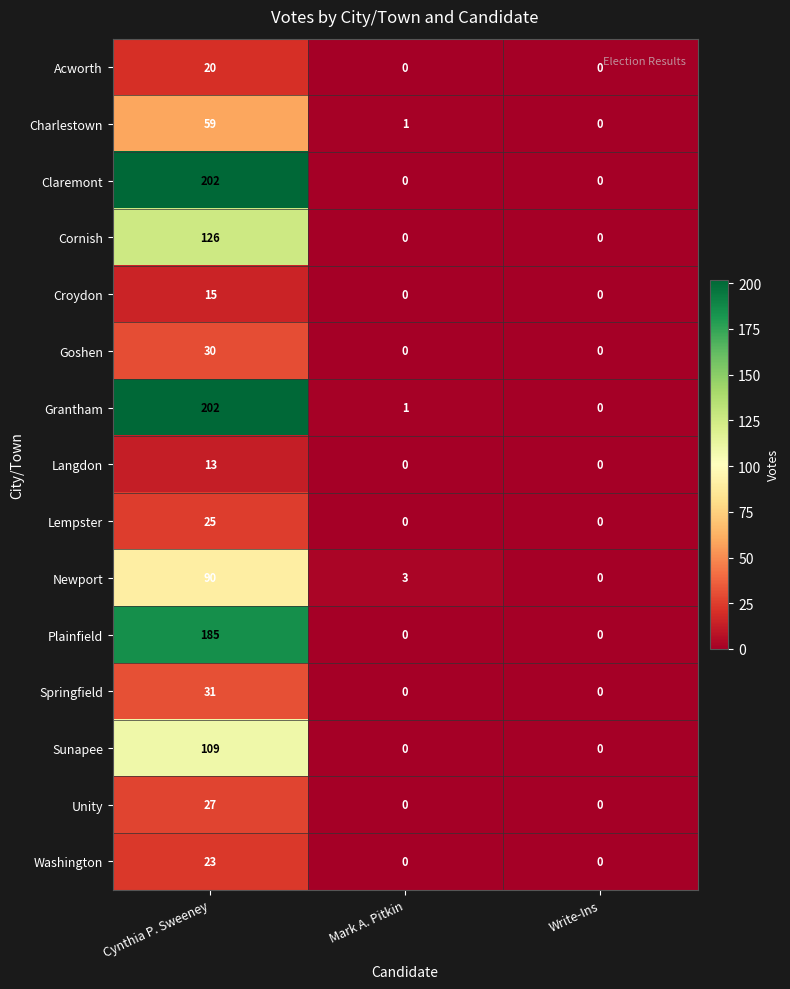

Which series changed the most between Cynthia P. Sweeney and Mark A. Pitkin?

Claremont